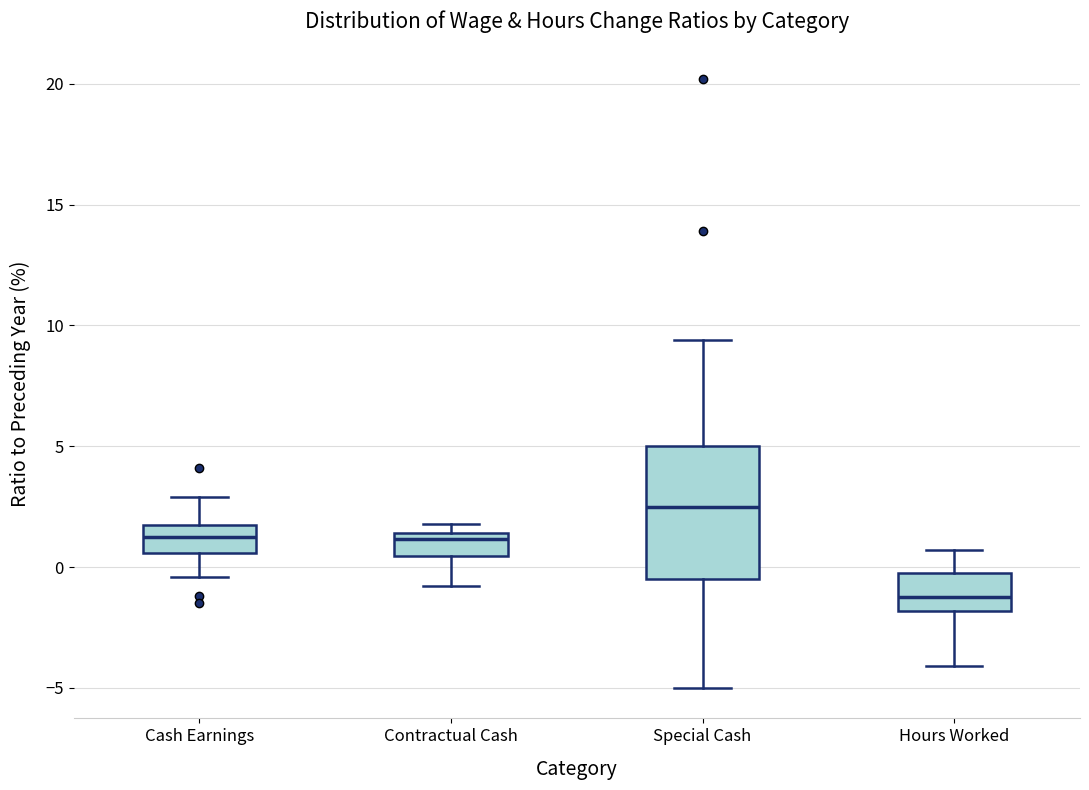

Which box is the tallest, from its lower edge to its upper edge?

Special Cash